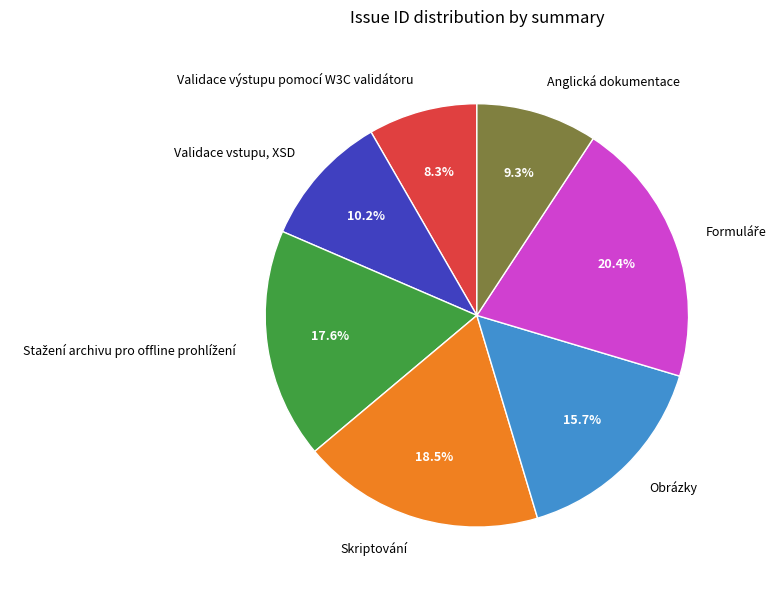

Count the number of slices in the pie.

7